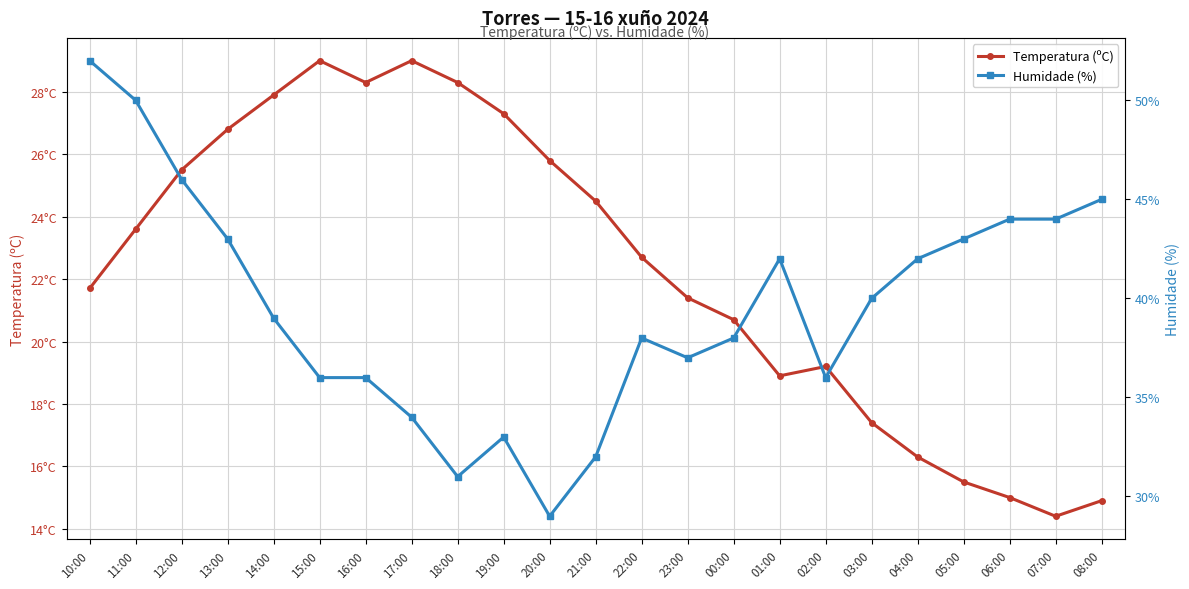

What is the difference between the Humidade (%) values at 13:00 and 04:00?

1.0